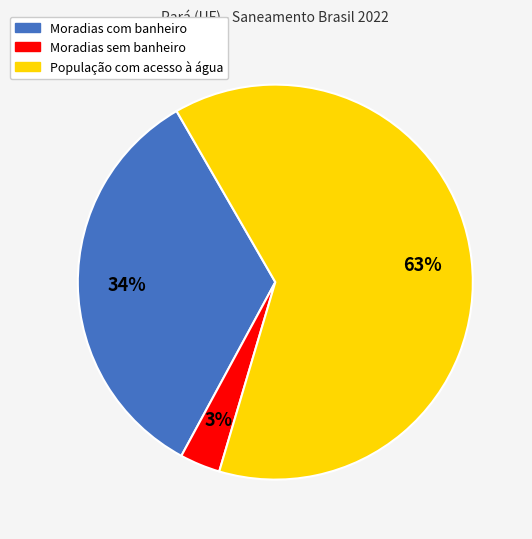

Which category has the biggest portion of the pie?

População com acesso à água